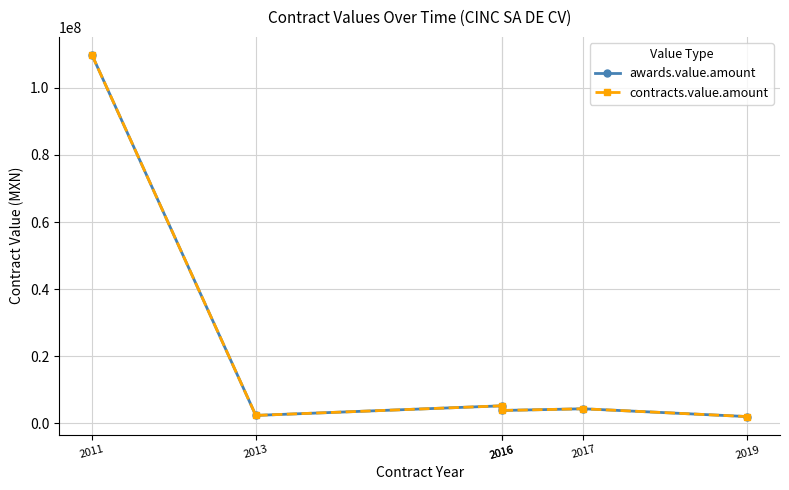

What value does the awards.value.amount series have at 2016?

3867627.0